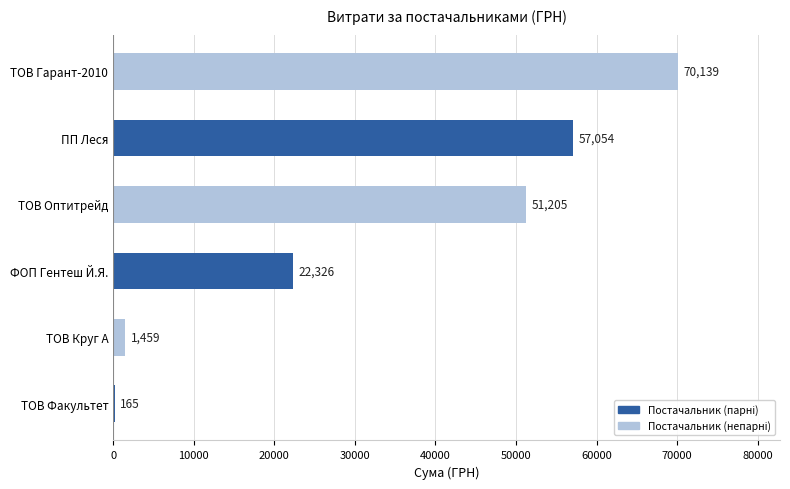

What is the maximum value shown in the chart?

70139.3